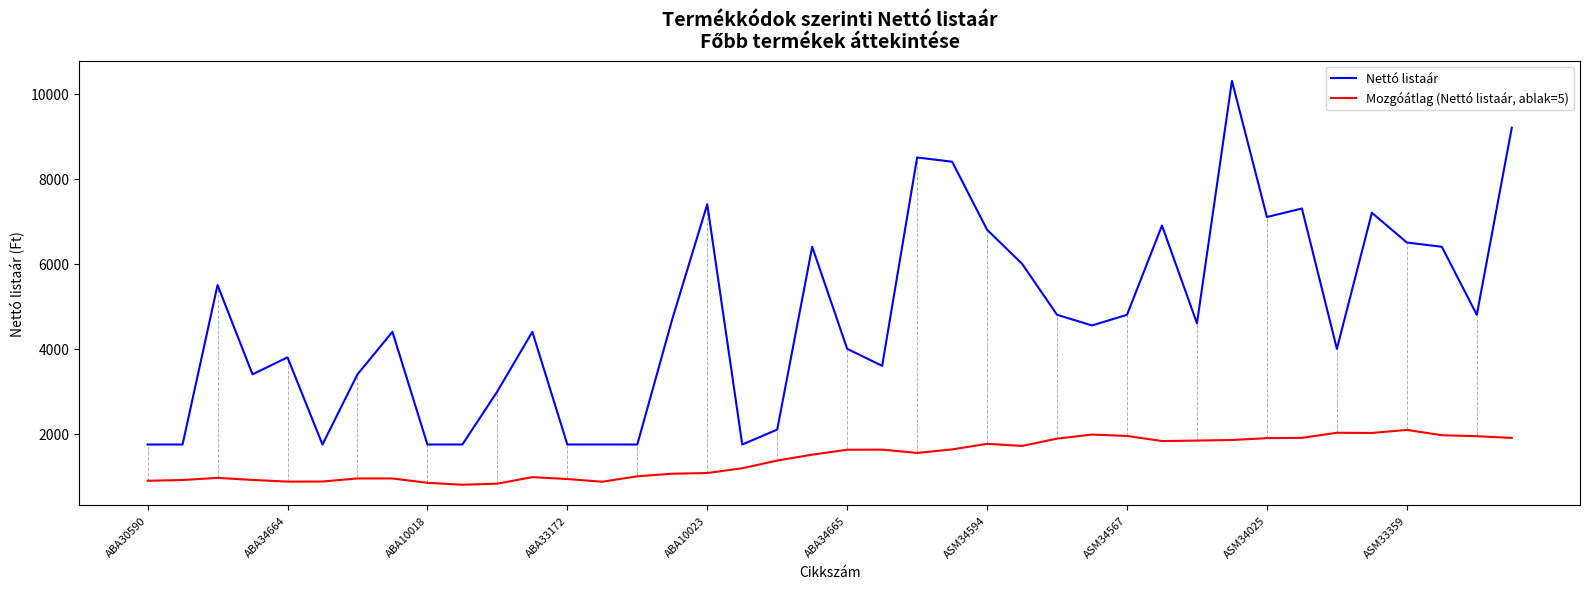

Is this an area chart (filled region under the line)?

No